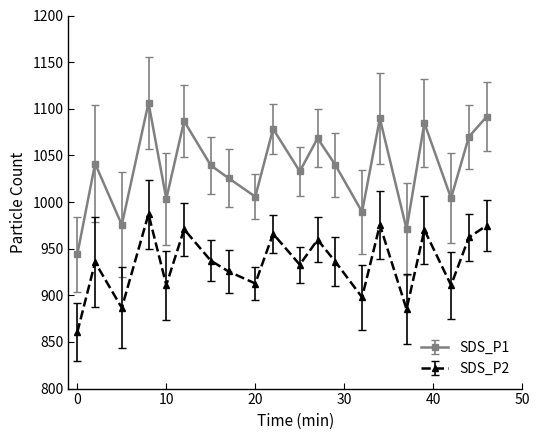

Which series has the largest total across all categories?

SDS_P1